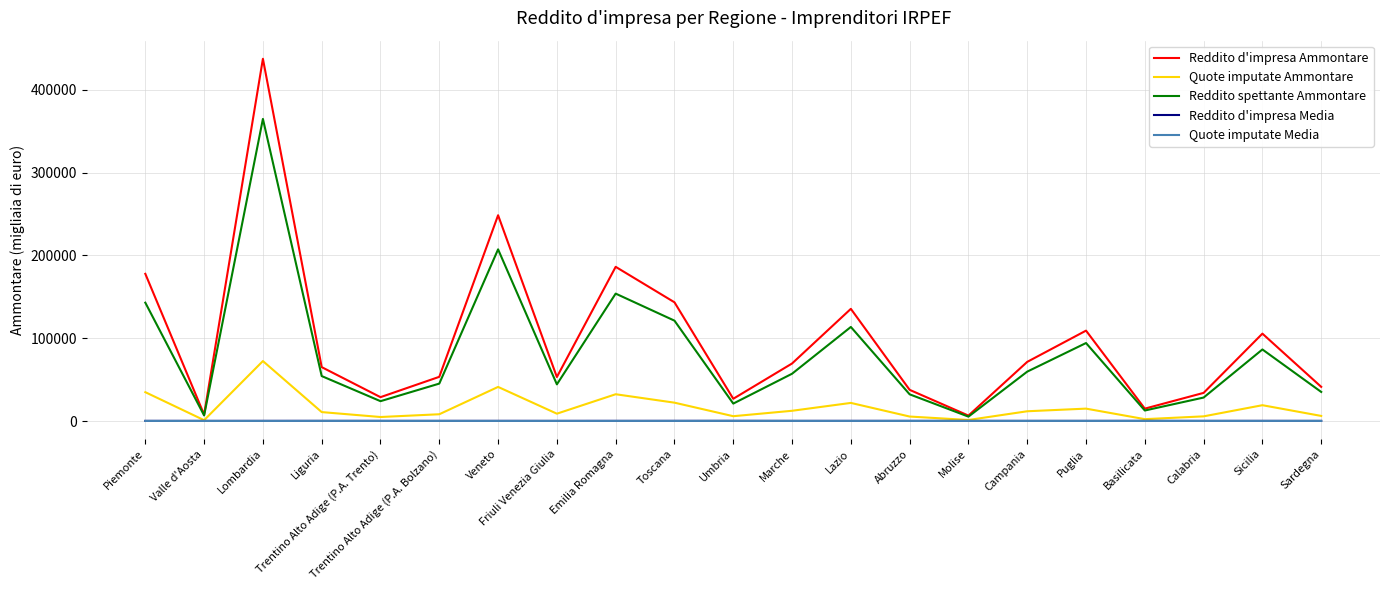

At how many categories does at least one series exceed 111437?

6